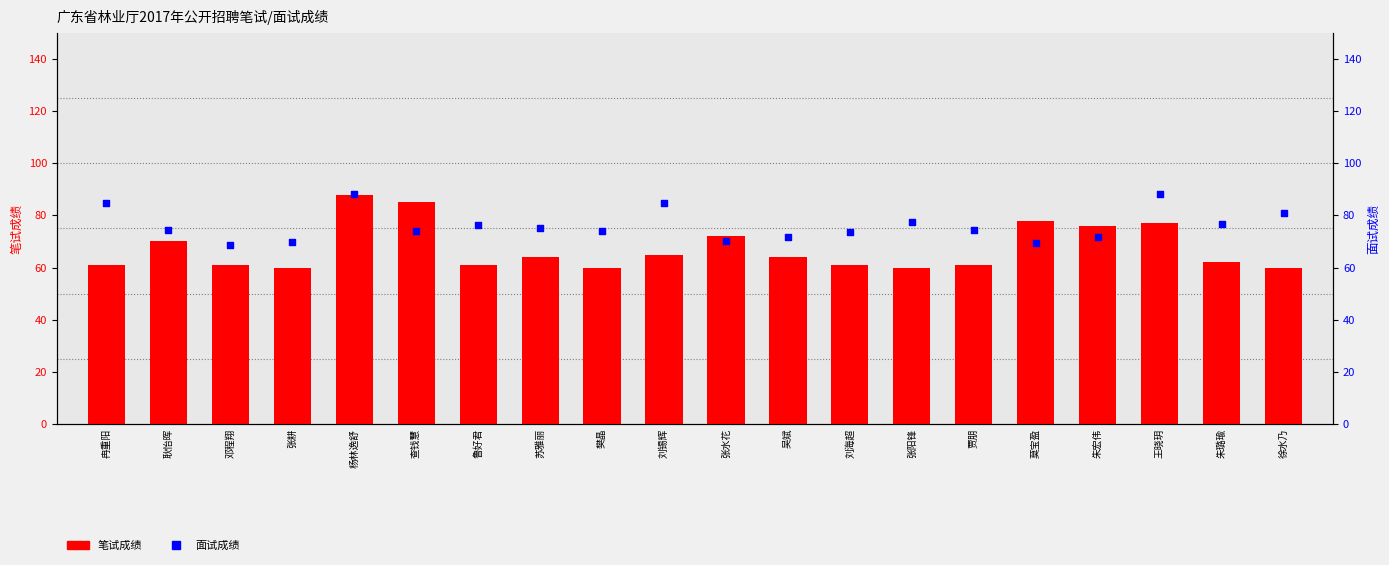

What are all the series names shown in the legend?

笔试成绩, 面试成绩